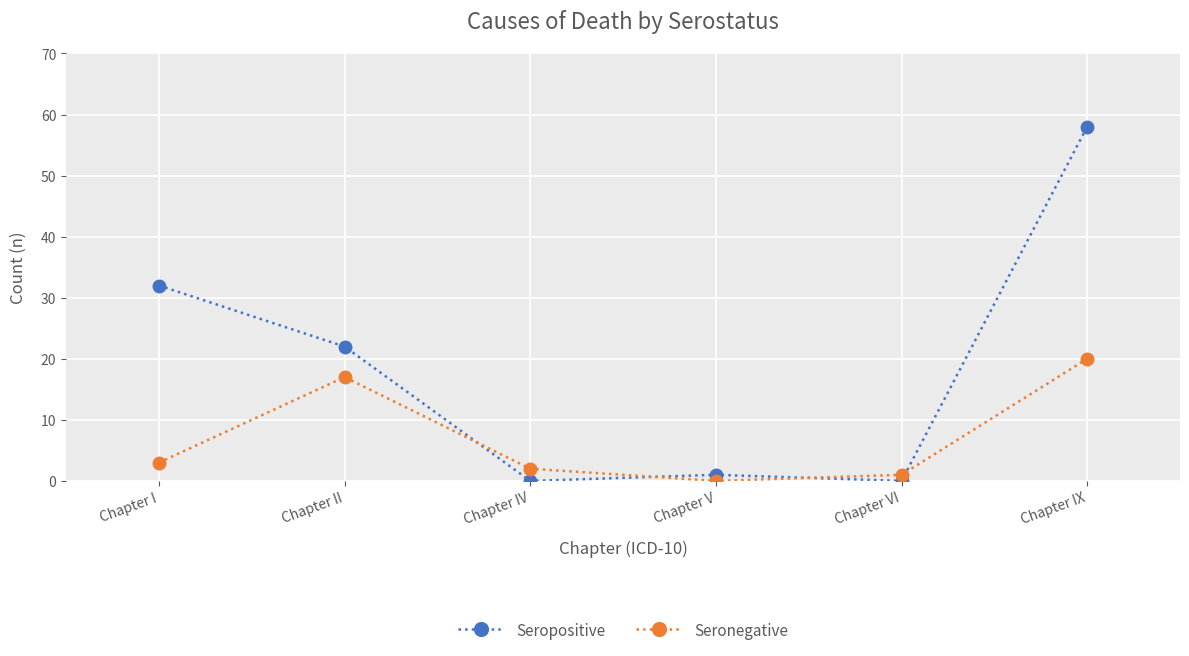

What is the average value of the Seropositive series?

19